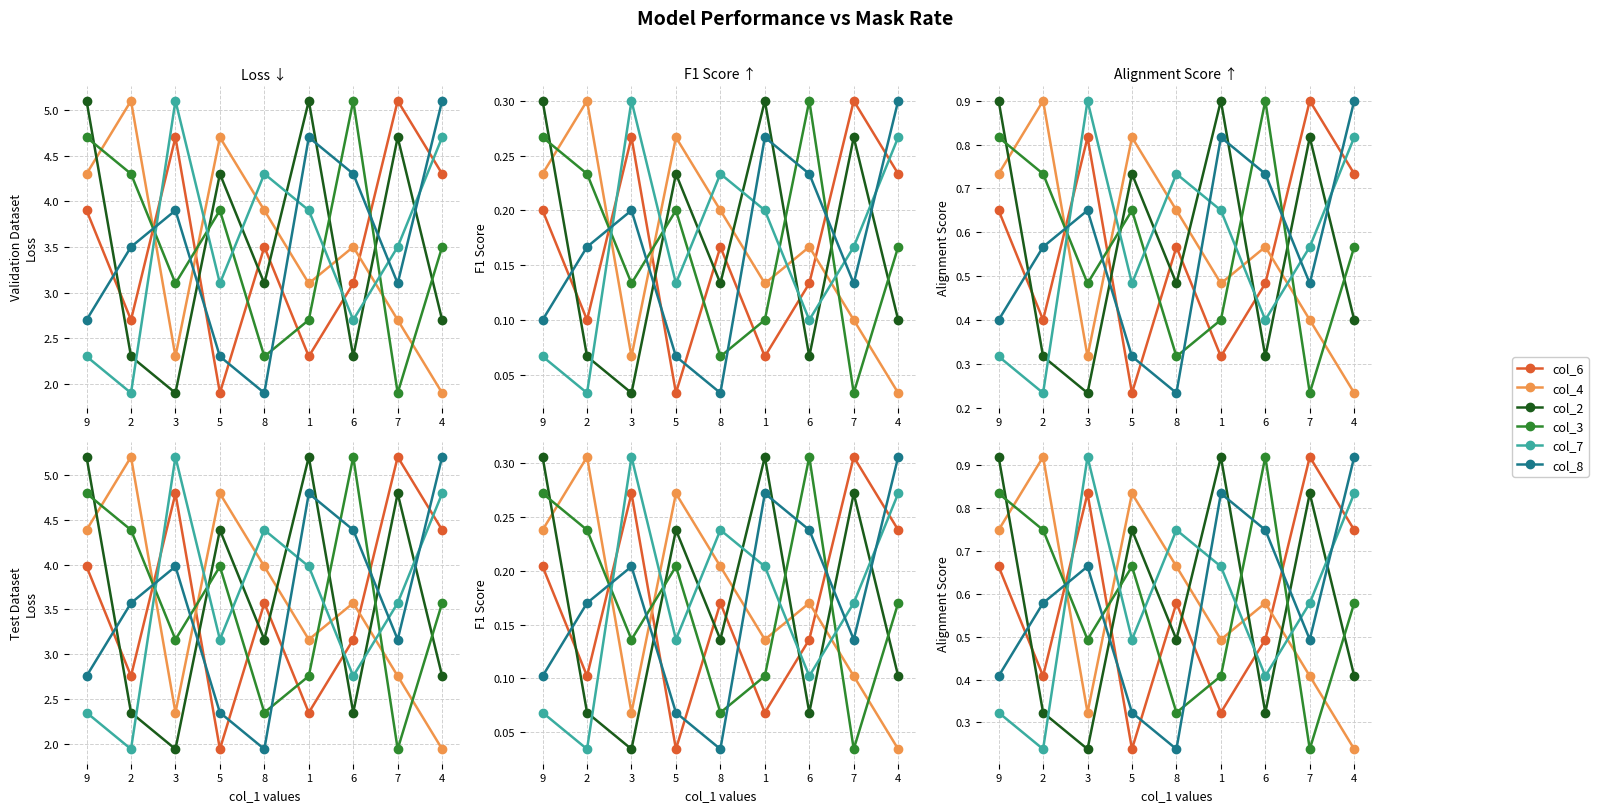

True or false: col_6 and col_2 cross at least once.

True